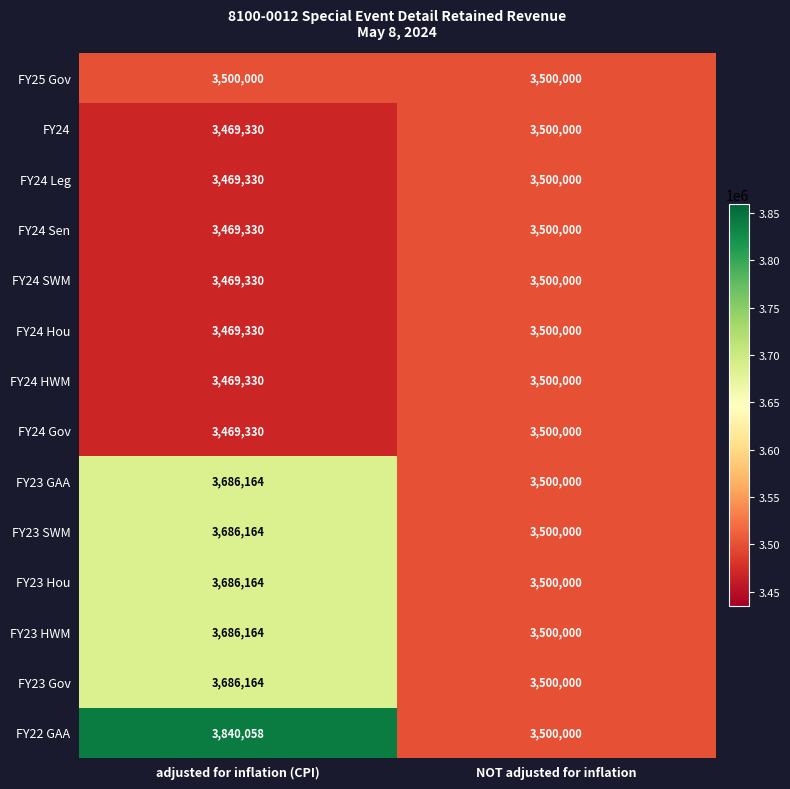

What is the sum of the FY23 SWM values at NOT adjusted for inflation and adjusted for inflation (CPI)?

7186164